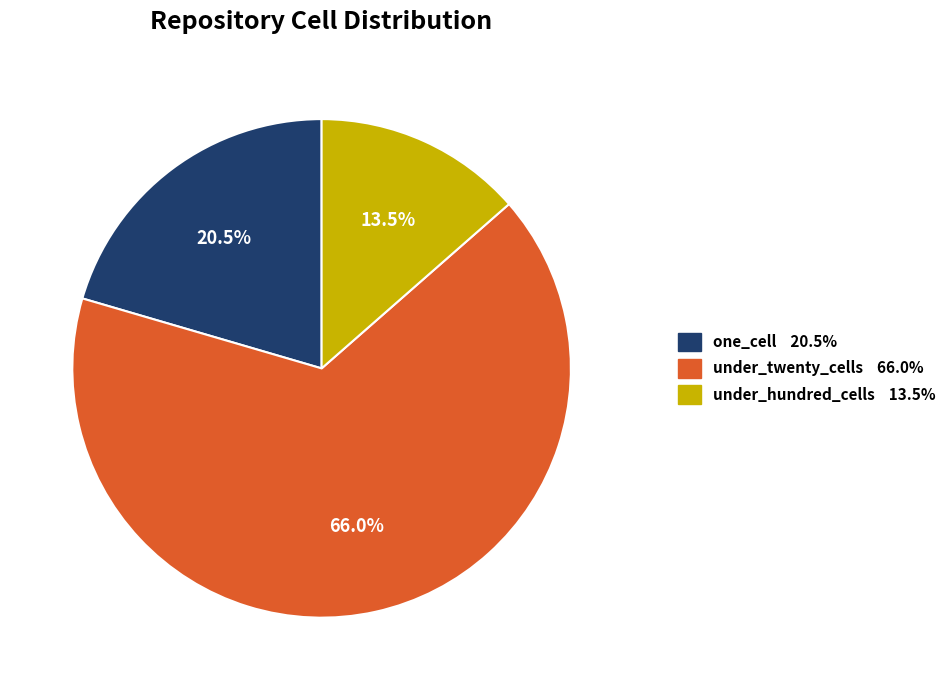

Is there any slice that represents more than half of the pie?

Yes